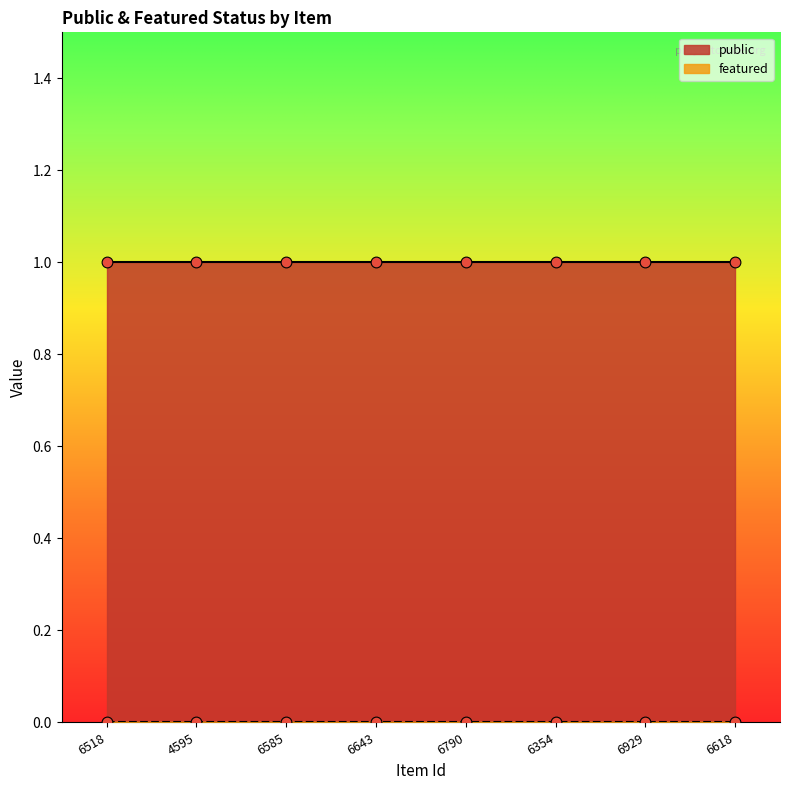

At how many categories does at least one series exceed 0?

8